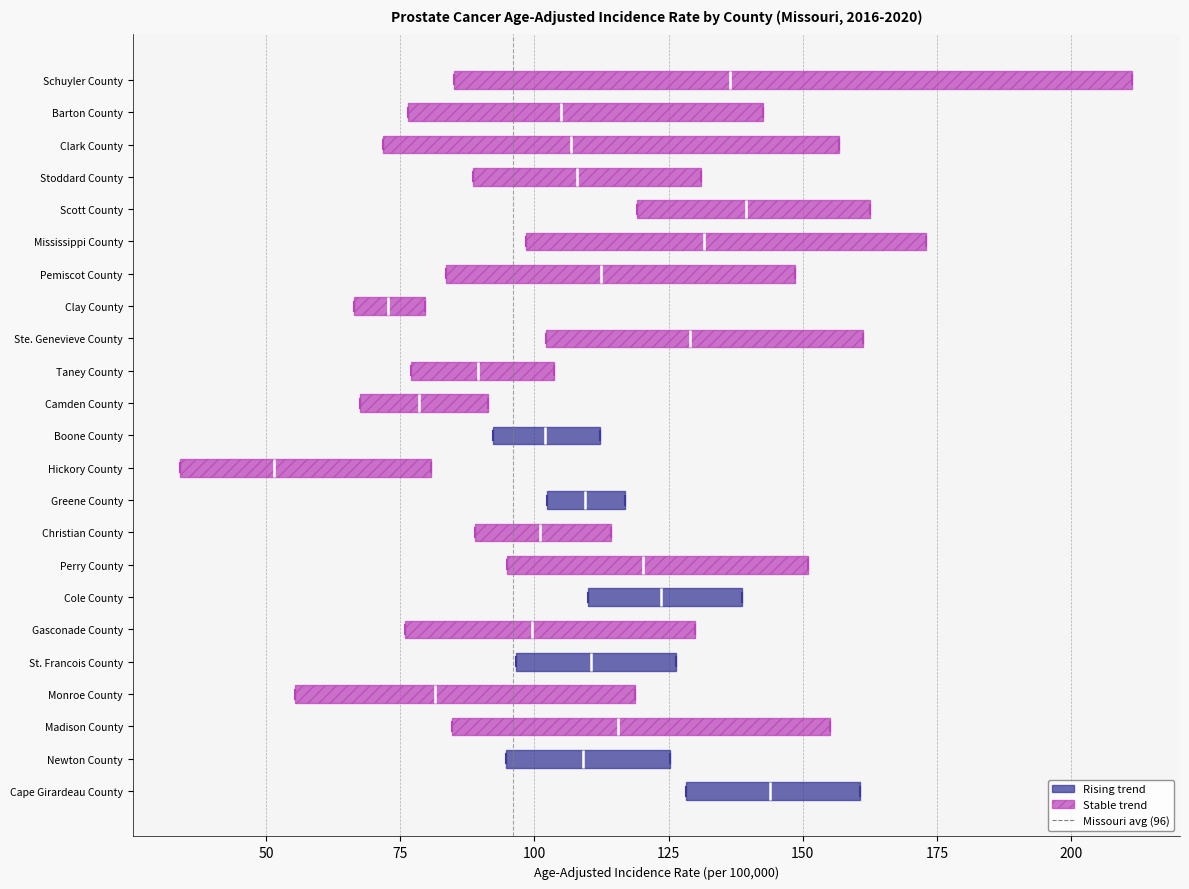

Reading bottom to top, transcribe this box plot: for each box, give where its median line is, the range the box spans, and where its two whiskers end, as read against the x-axis. The values are not printed on the chart, so give them approximately, as read against the axis.

Cape Girardeau County: median 145, box 130 to 160, whiskers 130 to 160
Newton County: median 110, box 95 to 125, whiskers 95 to 125
Madison County: median 115, box 85 to 155, whiskers 85 to 155
Monroe County: median 80, box 55 to 120, whiskers 55 to 120
St. Francois County: median 110, box 95 to 125, whiskers 95 to 125
Gasconade County: median 100, box 75 to 130, whiskers 75 to 130
Cole County: median 125, box 110 to 140, whiskers 110 to 140
Perry County: median 120, box 95 to 150, whiskers 95 to 150
Christian County: median 100, box 90 to 115, whiskers 90 to 115
Greene County: median 110, box 100 to 115, whiskers 100 to 115
Hickory County: median 50, box 35 to 80, whiskers 35 to 80
Boone County: median 100, box 90 to 110, whiskers 90 to 110
Camden County: median 80, box 70 to 90, whiskers 70 to 90
Taney County: median 90, box 75 to 105, whiskers 75 to 105
Ste. Genevieve County: median 130, box 100 to 160, whiskers 100 to 160
Clay County: median 75, box 65 to 80, whiskers 65 to 80
Pemiscot County: median 110, box 85 to 150, whiskers 85 to 150
Mississippi County: median 130, box 100 to 175, whiskers 100 to 175
Scott County: median 140, box 120 to 165, whiskers 120 to 165
Stoddard County: median 110, box 90 to 130, whiskers 90 to 130
Clark County: median 105, box 70 to 155, whiskers 70 to 155
Barton County: median 105, box 75 to 145, whiskers 75 to 145
Schuyler County: median 135, box 85 to 210, whiskers 85 to 210